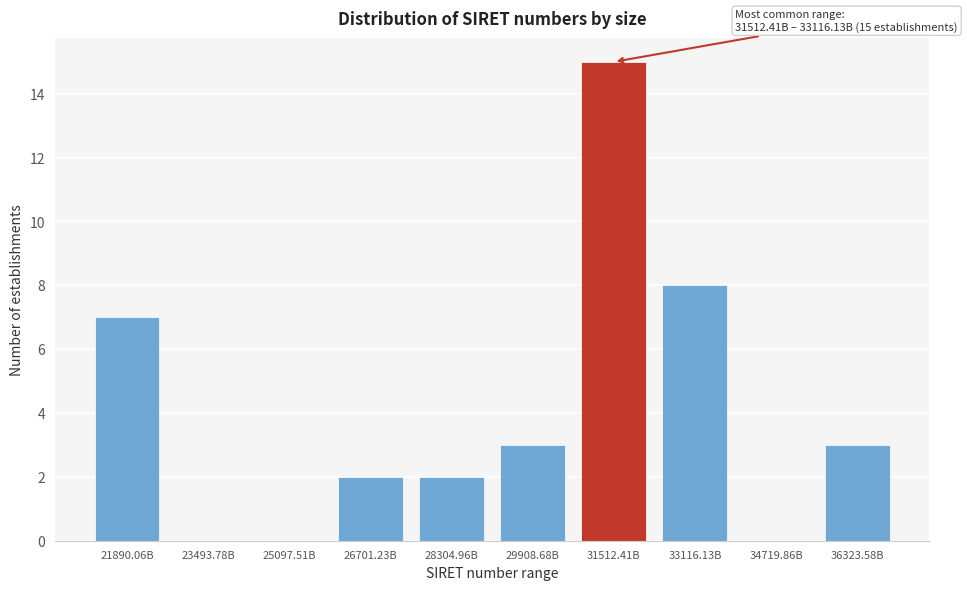

Reading left to right, list all the values displayed in this chart.

21890.06B=7	23493.78B=0	25097.51B=0	26701.23B=2	28304.96B=2	29908.68B=3	31512.41B=15	33116.13B=8	34719.86B=0	36323.58B=3